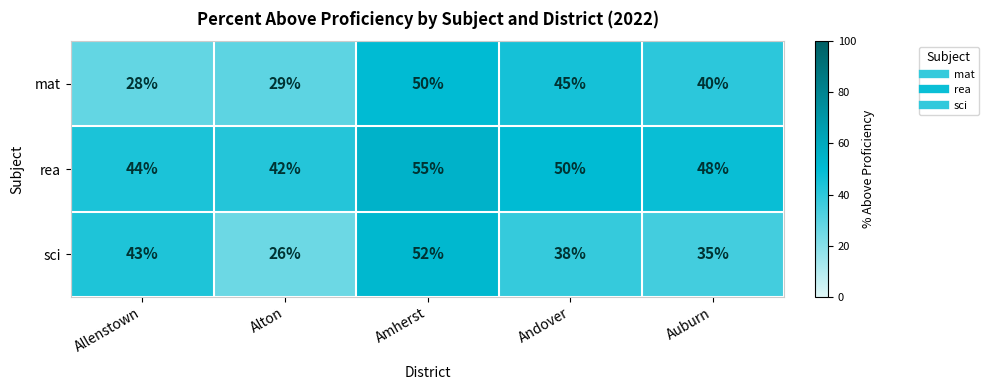

Read the mat value at Alton, to the nearest 10.

30